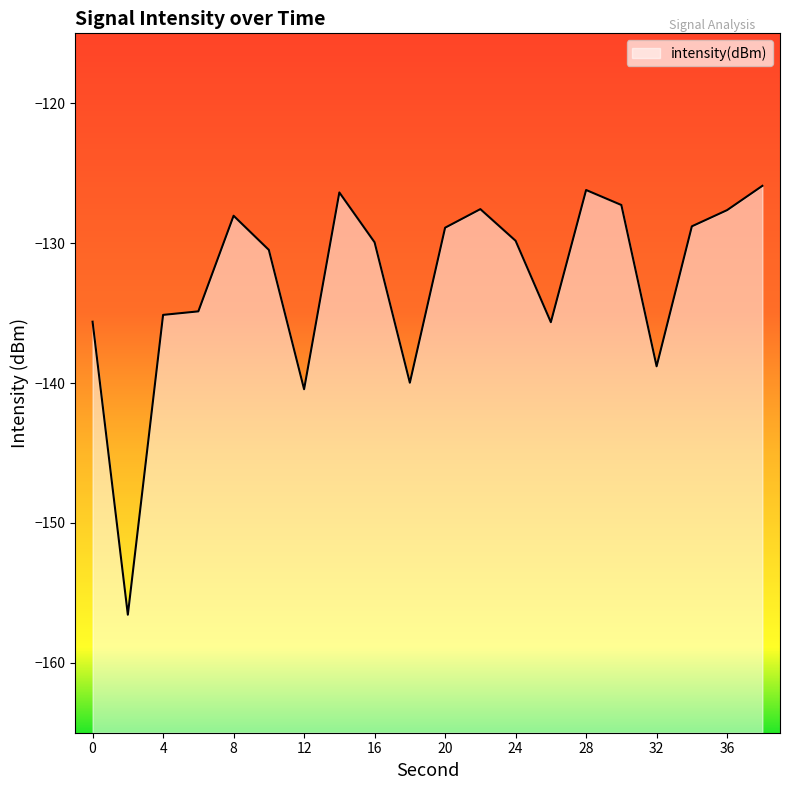

Which has a higher value, 20 or 2?

20